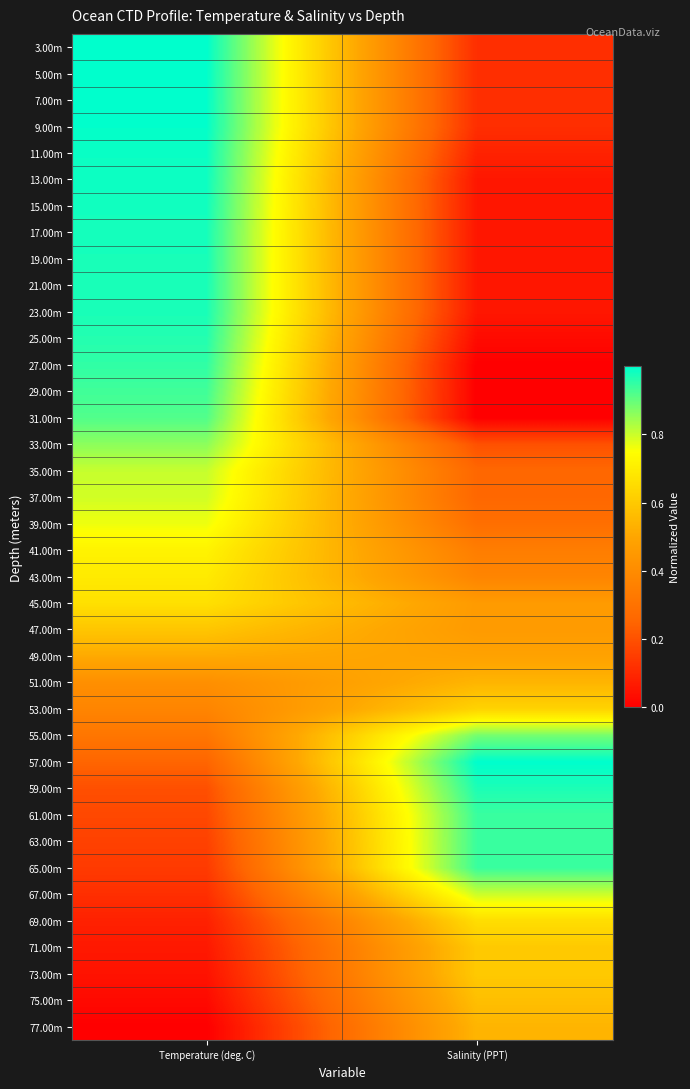

Reading left to right, what are all the values shown in this chart?

3.00m: Temperature (deg. C)=1.0	Salinity (PPT)=0.1
5.00m: Temperature (deg. C)=1.0	Salinity (PPT)=0.1
7.00m: Temperature (deg. C)=1.0	Salinity (PPT)=0.1
9.00m: Temperature (deg. C)=1.0	Salinity (PPT)=0.1
11.00m: Temperature (deg. C)=1.0	Salinity (PPT)=0.1
13.00m: Temperature (deg. C)=1.0	Salinity (PPT)=0.1
15.00m: Temperature (deg. C)=1.0	Salinity (PPT)=0.1
17.00m: Temperature (deg. C)=1.0	Salinity (PPT)=0.1
19.00m: Temperature (deg. C)=1.0	Salinity (PPT)=0.1
21.00m: Temperature (deg. C)=1.0	Salinity (PPT)=0.1
23.00m: Temperature (deg. C)=1.0	Salinity (PPT)=0.1
25.00m: Temperature (deg. C)=1.0	Salinity (PPT)=0.0
27.00m: Temperature (deg. C)=1.0	Salinity (PPT)=0.0
29.00m: Temperature (deg. C)=0.9	Salinity (PPT)=0.0
31.00m: Temperature (deg. C)=0.9	Salinity (PPT)=0.0
33.00m: Temperature (deg. C)=0.9	Salinity (PPT)=0.2
35.00m: Temperature (deg. C)=0.8	Salinity (PPT)=0.3
37.00m: Temperature (deg. C)=0.8	Salinity (PPT)=0.3
39.00m: Temperature (deg. C)=0.8	Salinity (PPT)=0.3
41.00m: Temperature (deg. C)=0.7	Salinity (PPT)=0.3
43.00m: Temperature (deg. C)=0.7	Salinity (PPT)=0.4
45.00m: Temperature (deg. C)=0.7	Salinity (PPT)=0.5
47.00m: Temperature (deg. C)=0.6	Salinity (PPT)=0.5
49.00m: Temperature (deg. C)=0.5	Salinity (PPT)=0.5
51.00m: Temperature (deg. C)=0.4	Salinity (PPT)=0.5
53.00m: Temperature (deg. C)=0.4	Salinity (PPT)=0.6
55.00m: Temperature (deg. C)=0.3	Salinity (PPT)=0.9
57.00m: Temperature (deg. C)=0.2	Salinity (PPT)=1.0
59.00m: Temperature (deg. C)=0.2	Salinity (PPT)=1.0
61.00m: Temperature (deg. C)=0.2	Salinity (PPT)=0.9
63.00m: Temperature (deg. C)=0.2	Salinity (PPT)=0.9
65.00m: Temperature (deg. C)=0.1	Salinity (PPT)=0.9
67.00m: Temperature (deg. C)=0.1	Salinity (PPT)=0.8
69.00m: Temperature (deg. C)=0.1	Salinity (PPT)=0.7
71.00m: Temperature (deg. C)=0.1	Salinity (PPT)=0.6
73.00m: Temperature (deg. C)=0.0	Salinity (PPT)=0.6
75.00m: Temperature (deg. C)=0.0	Salinity (PPT)=0.6
77.00m: Temperature (deg. C)=0.0	Salinity (PPT)=0.5